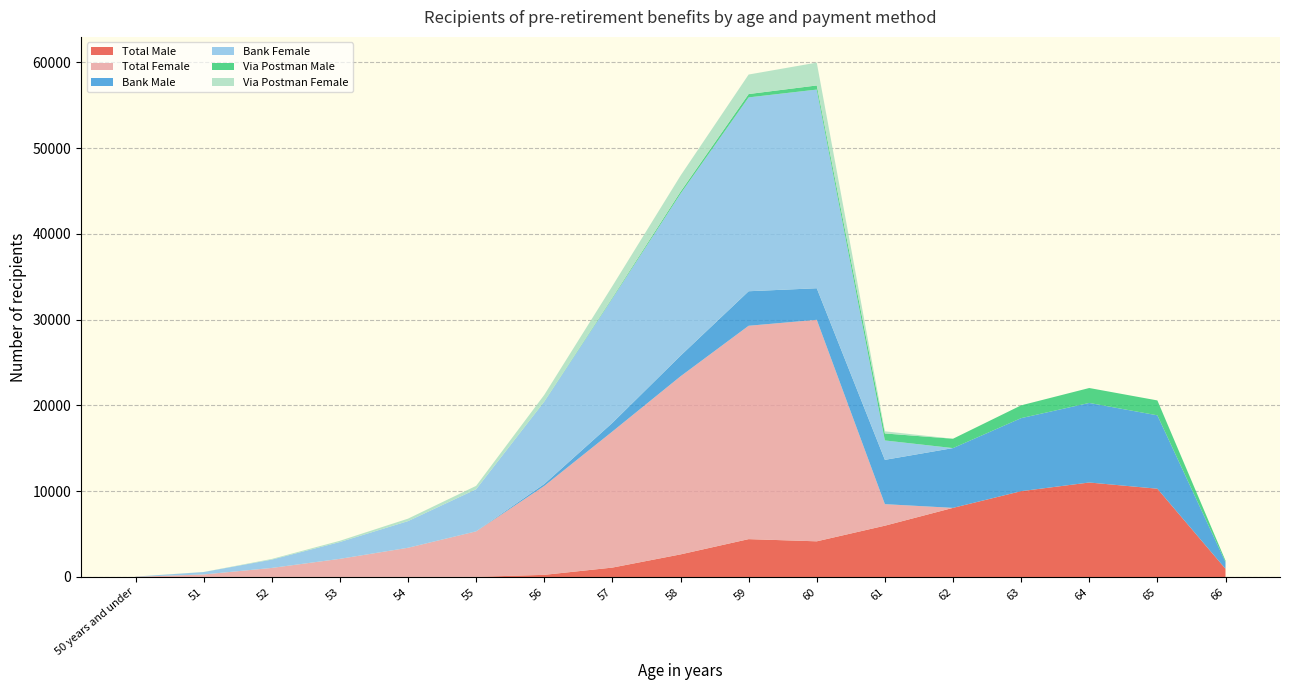

Reading right to left, extract all data points from this chart.

Total Male: 954	10291	11015	10004	8058	5980	4158	4413	2634	1096	250	16	11	7	8	1	5
Total Female: 0	0	0	0	0	2511	25823	24873	20757	15862	10364	5296	3389	2104	1043	291	18
Bank Male: 782	8555	9274	8513	6968	5164	3678	4024	2403	1006	226	15	9	5	6	0	3
Bank Female: 0	0	0	0	0	2261	23160	22598	18888	14507	9591	4902	3103	1959	967	283	16
Via Postman Male: 172	1736	1741	1491	1090	816	480	389	231	90	24	1	2	2	2	1	2
Via Postman Female: 0	0	0	0	0	250	2663	2275	1869	1355	773	394	286	145	76	8	2